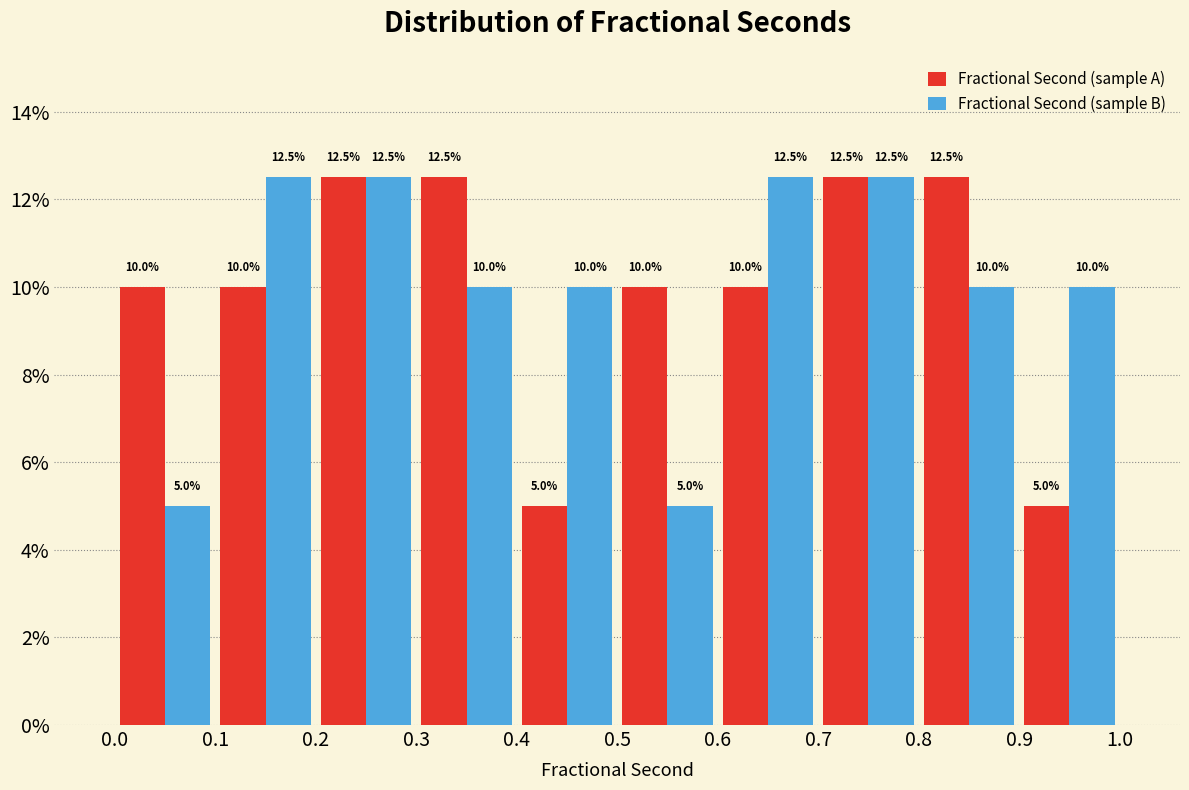

Reading left to right, transcribe this chart: for each range on the x-axis, give the height of each series' bar.

0.0 to 0.1: Fractional Second (sample A)=10.0	Fractional Second (sample B)=5.0
0.1 to 0.2: Fractional Second (sample A)=10.0	Fractional Second (sample B)=12.5
0.2 to 0.3: Fractional Second (sample A)=12.5	Fractional Second (sample B)=12.5
0.3 to 0.4: Fractional Second (sample A)=12.5	Fractional Second (sample B)=10.0
0.4 to 0.5: Fractional Second (sample A)=5.0	Fractional Second (sample B)=10.0
0.5 to 0.6: Fractional Second (sample A)=10.0	Fractional Second (sample B)=5.0
0.6 to 0.7: Fractional Second (sample A)=10.0	Fractional Second (sample B)=12.5
0.7 to 0.8: Fractional Second (sample A)=12.5	Fractional Second (sample B)=12.5
0.8 to 0.9: Fractional Second (sample A)=12.5	Fractional Second (sample B)=10.0
0.9 to 1.0: Fractional Second (sample A)=5.0	Fractional Second (sample B)=10.0